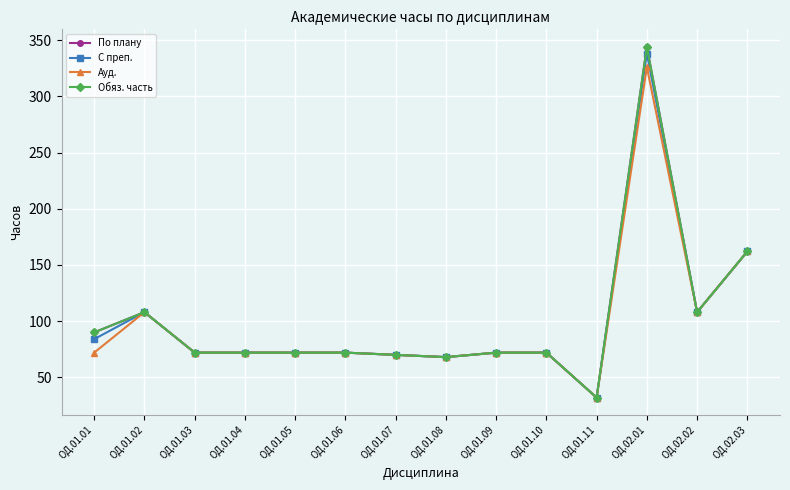

What is the value of the Обяз. часть point at the 11th from the left?

32